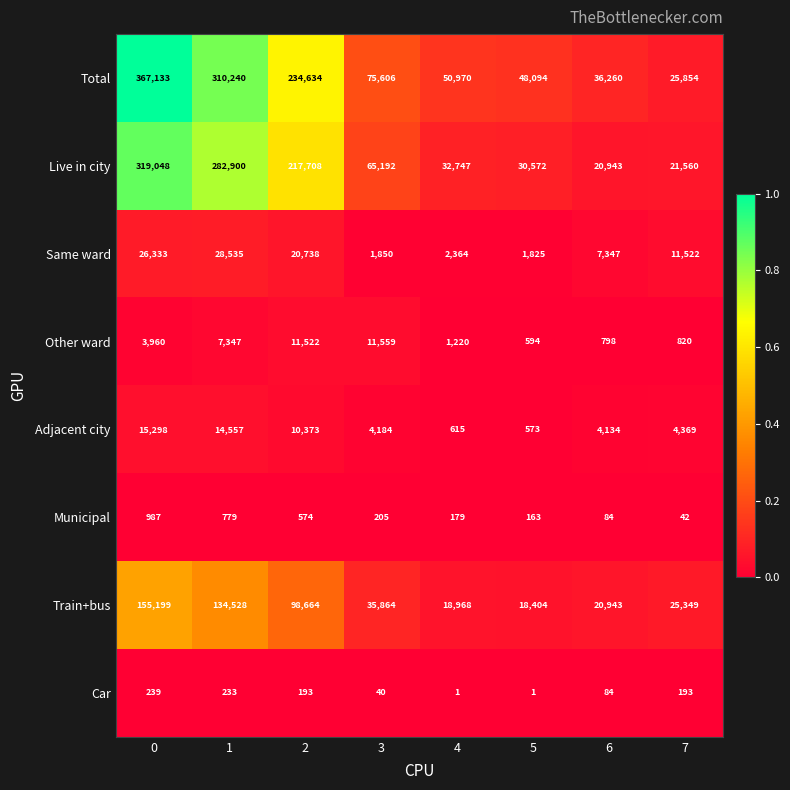

The Same ward series shows 45922 at 0. True or false?

False